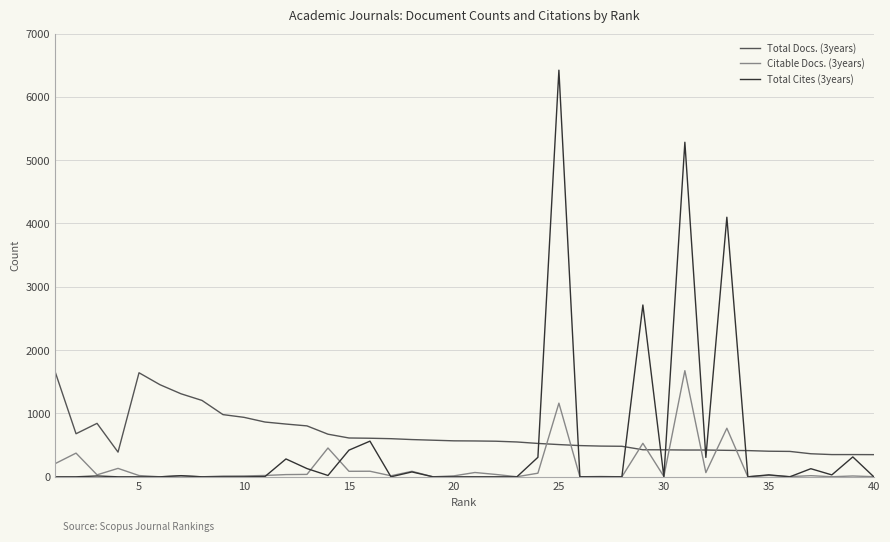

Which series has the widest spread of values?

Total Cites (3years)